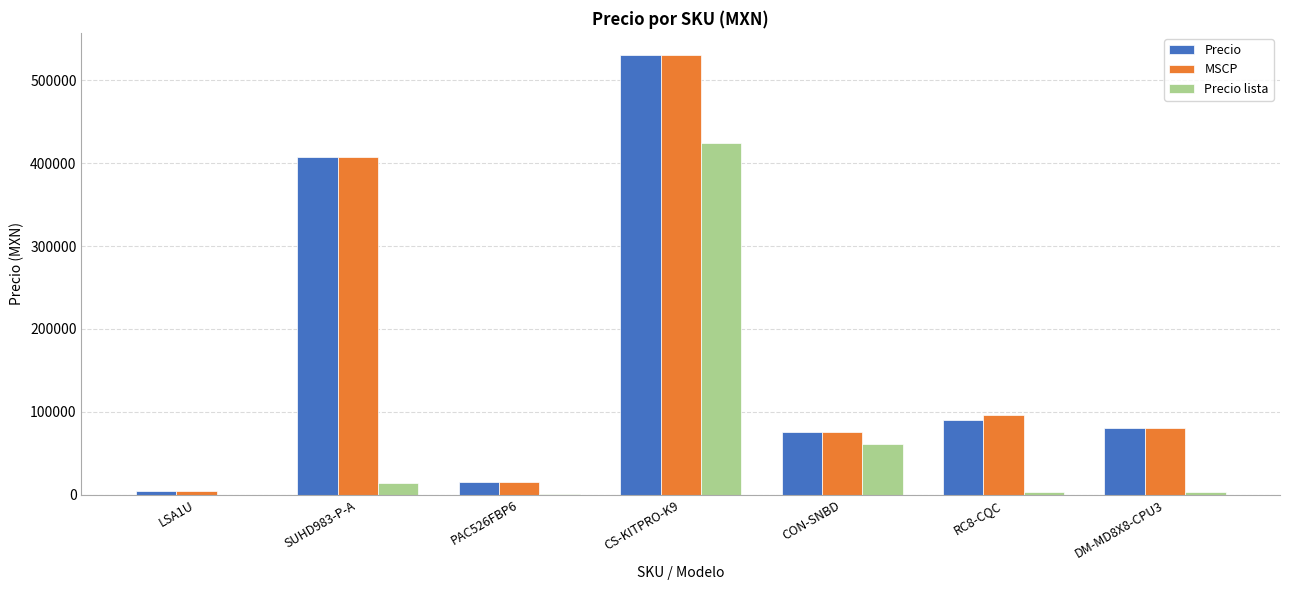

Is the value of Precio at CON-SNBD greater than the value of MSCP at RC8-CQC?

No